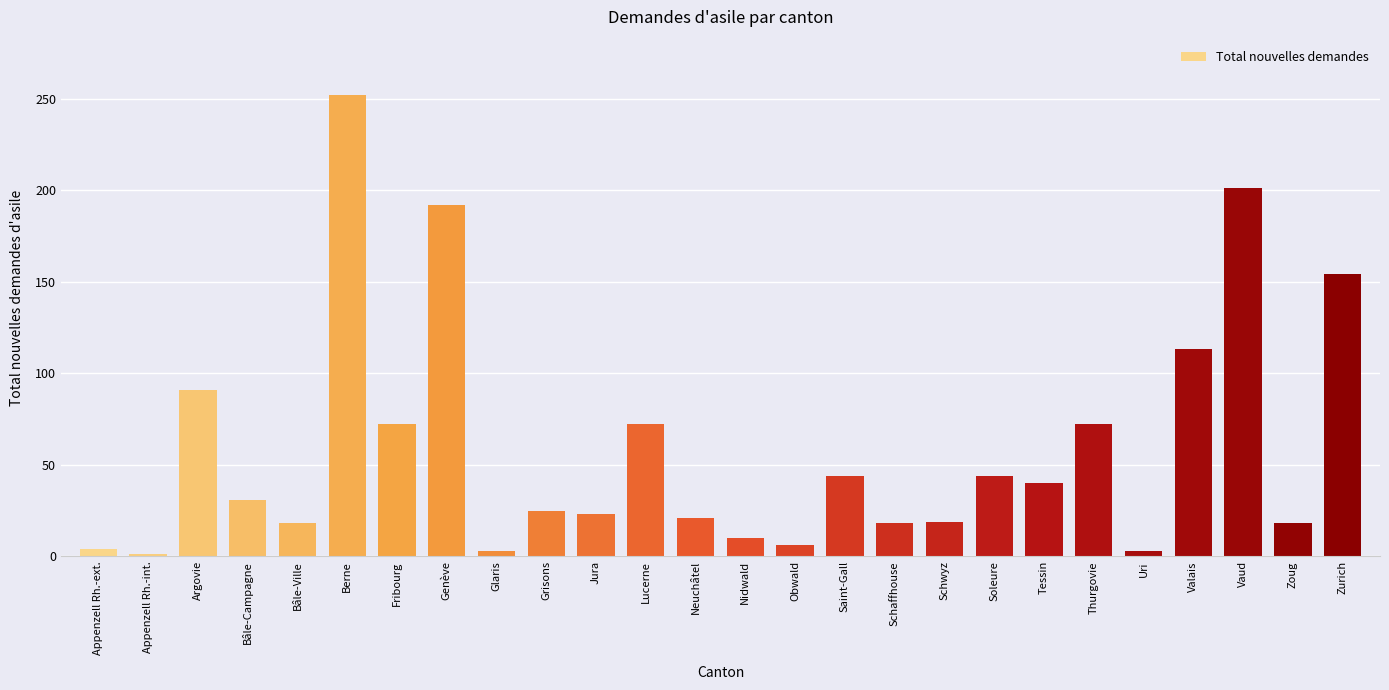

What is the value of the 25th bar from the left?

18